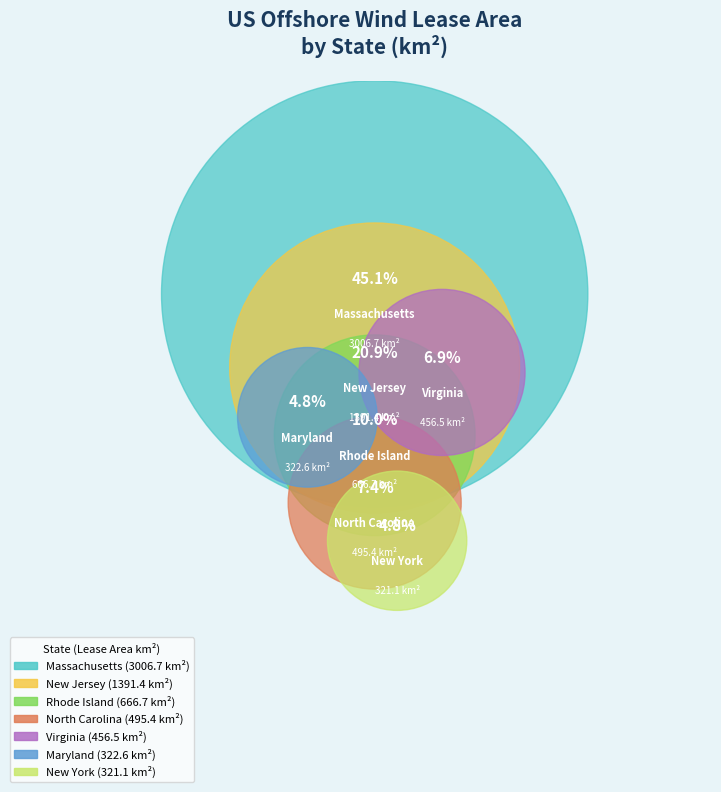

To the nearest percent, what is the combined percentage of Massachusetts and Maryland?

50%